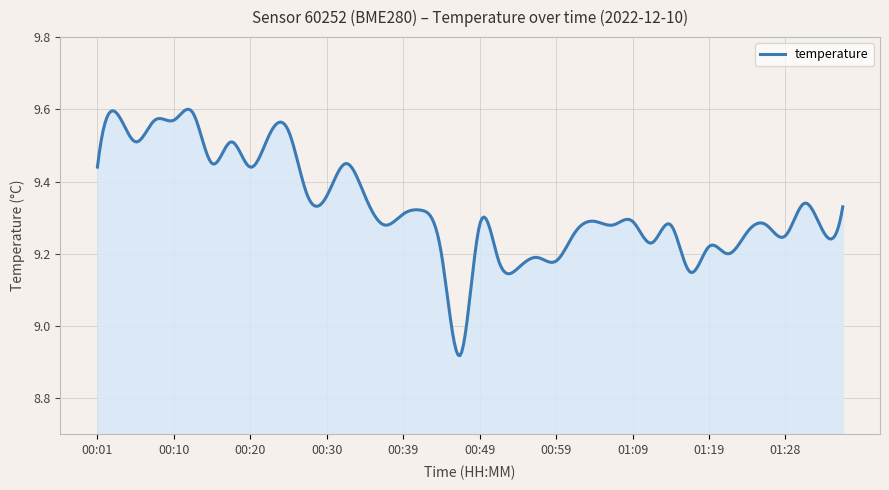

What is the difference between the maximum and minimum values?

0.7